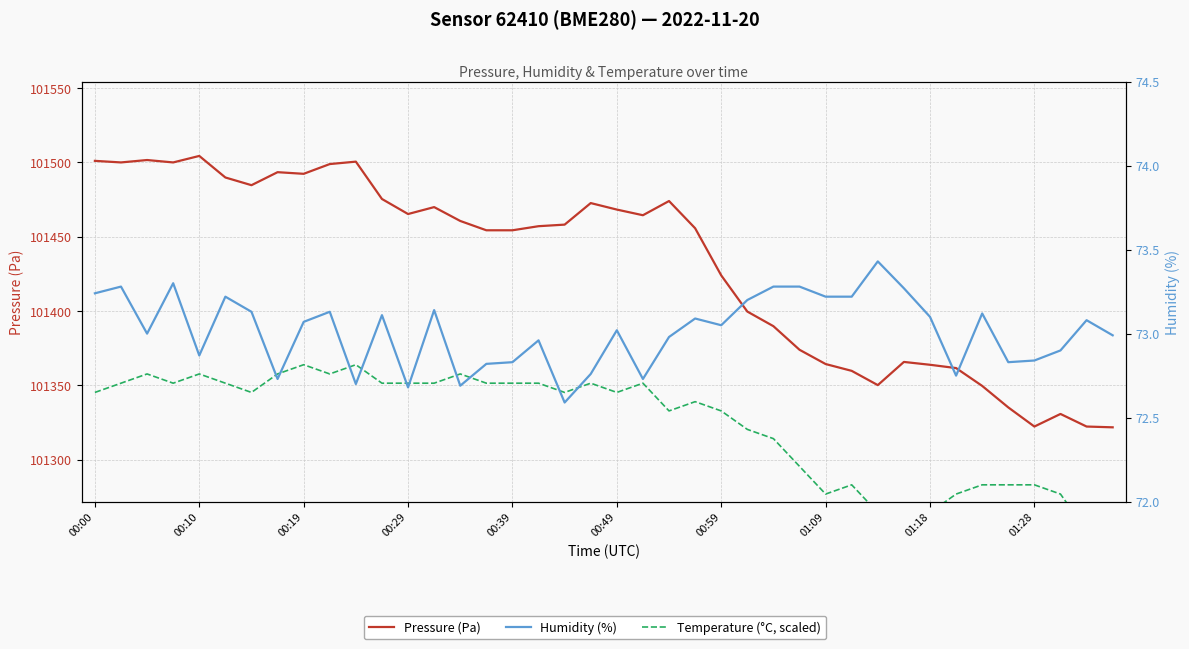

How many interior local valleys does the Humidity (%) series have?

11